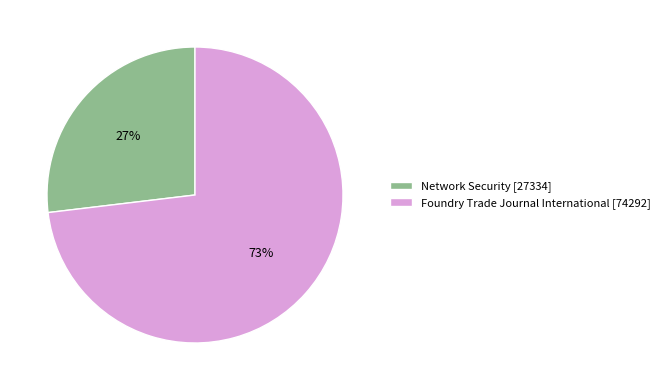

To the nearest percent, what percentage of the pie is Network Security?

27%